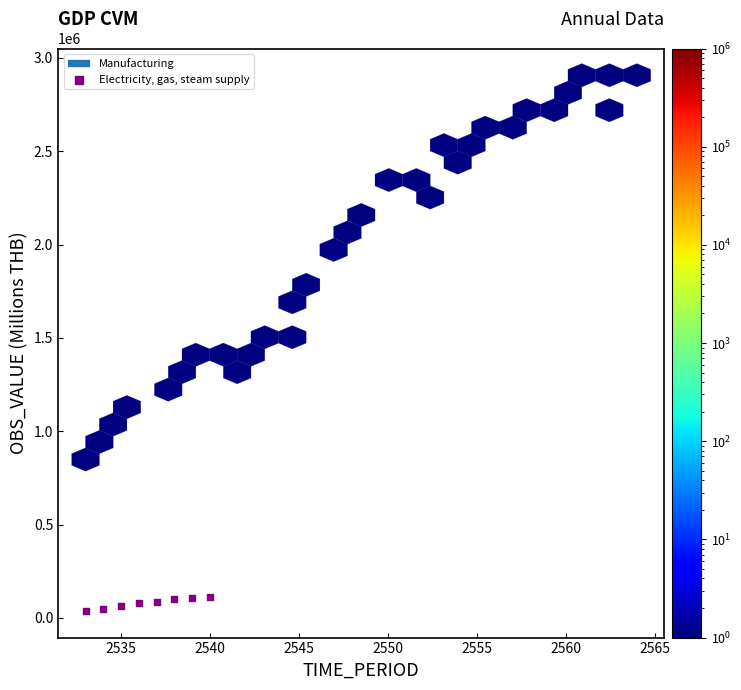

What is the range of Y values (max minus min)?

75498